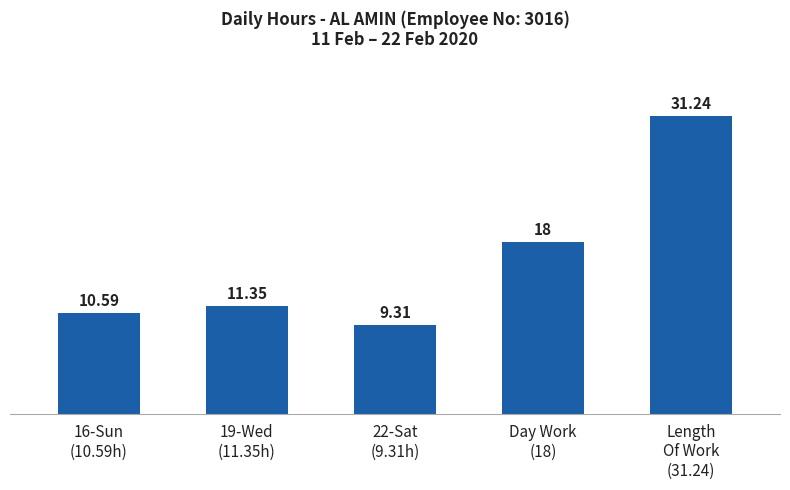

What is the value of the 5th bar from the left?

31.2